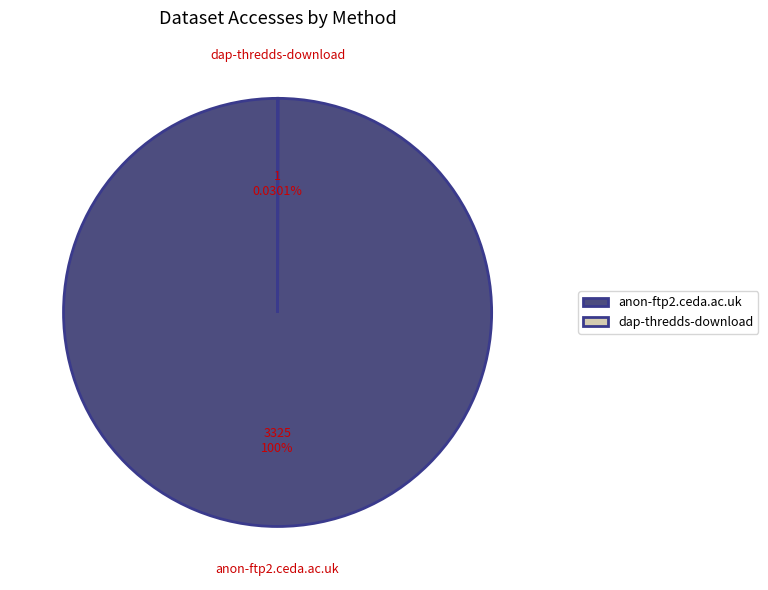

Which slice is the largest?

anon-ftp2.ceda.ac.uk